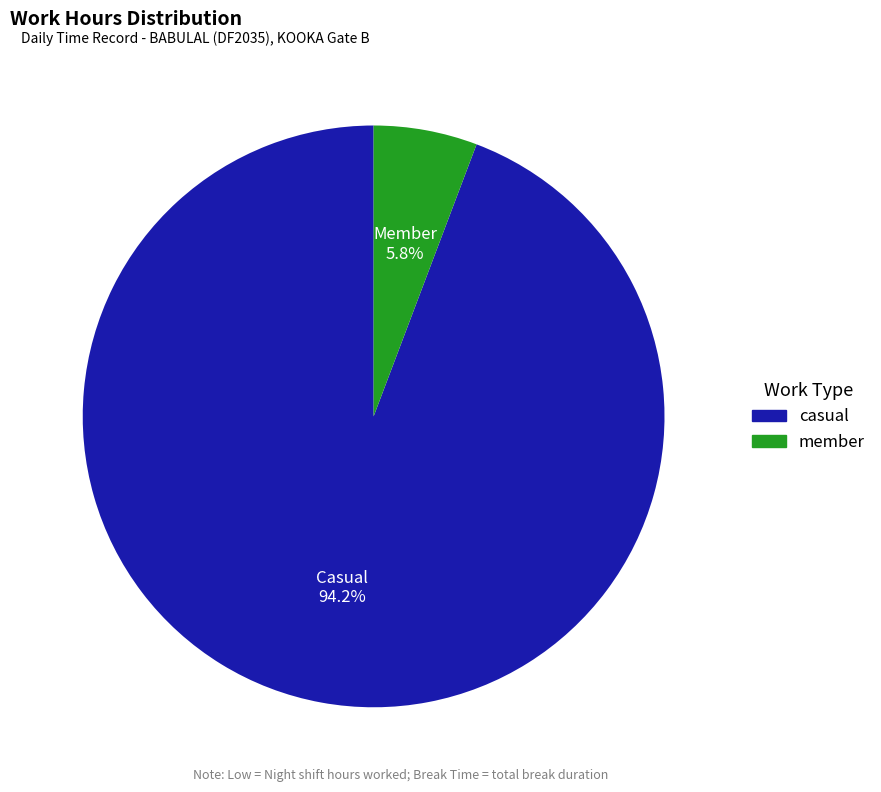

How many segments does this pie chart have?

2